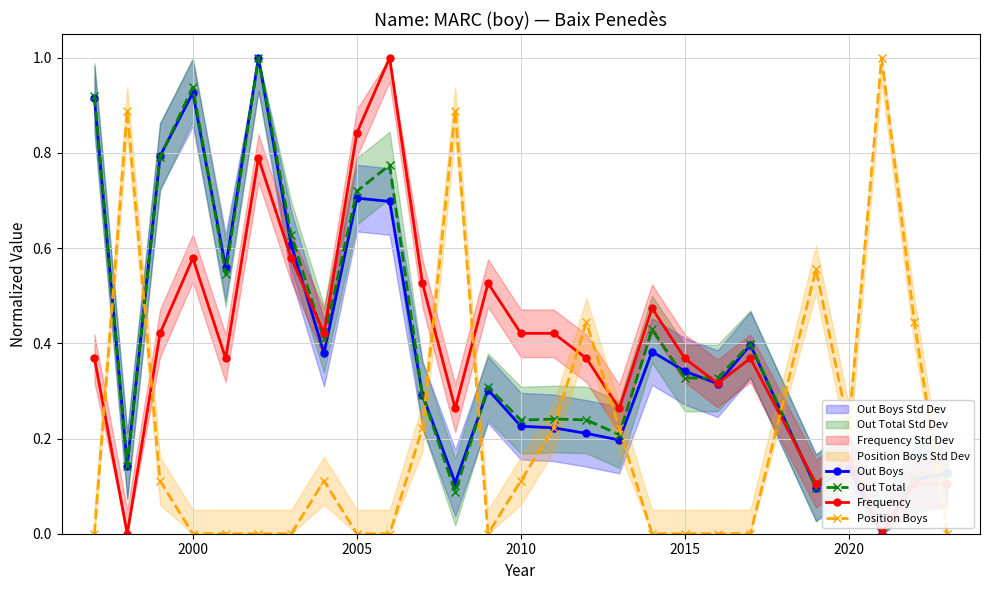

Where is the first local maximum for Frequency?

2000